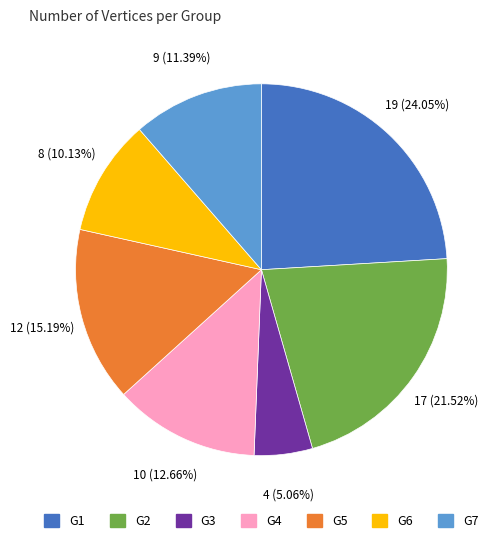

The G2 slice represents 31% of the pie. True or false?

False